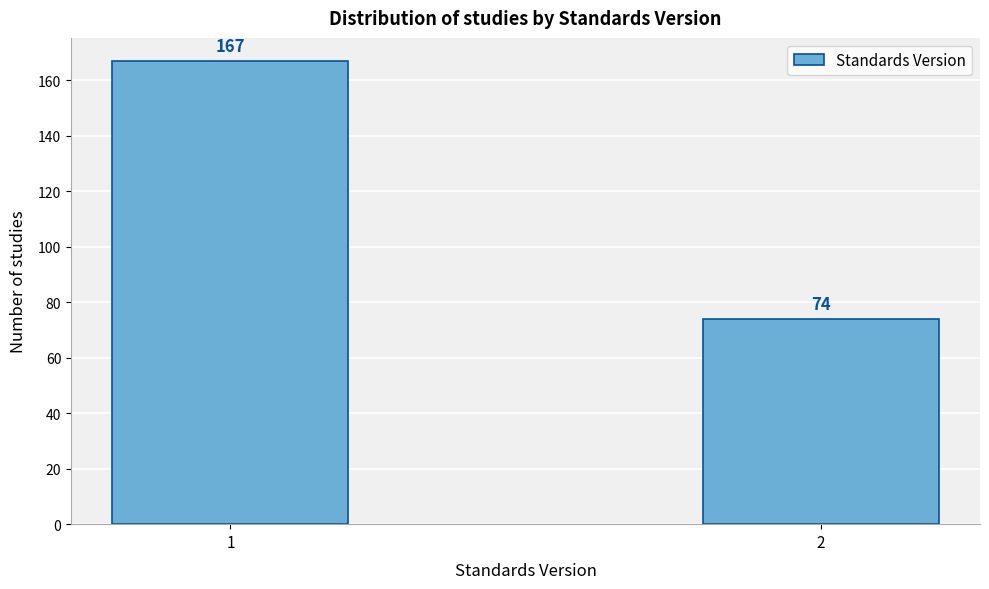

Reading left to right, transcribe all the data shown in this chart.

1=167	2=74